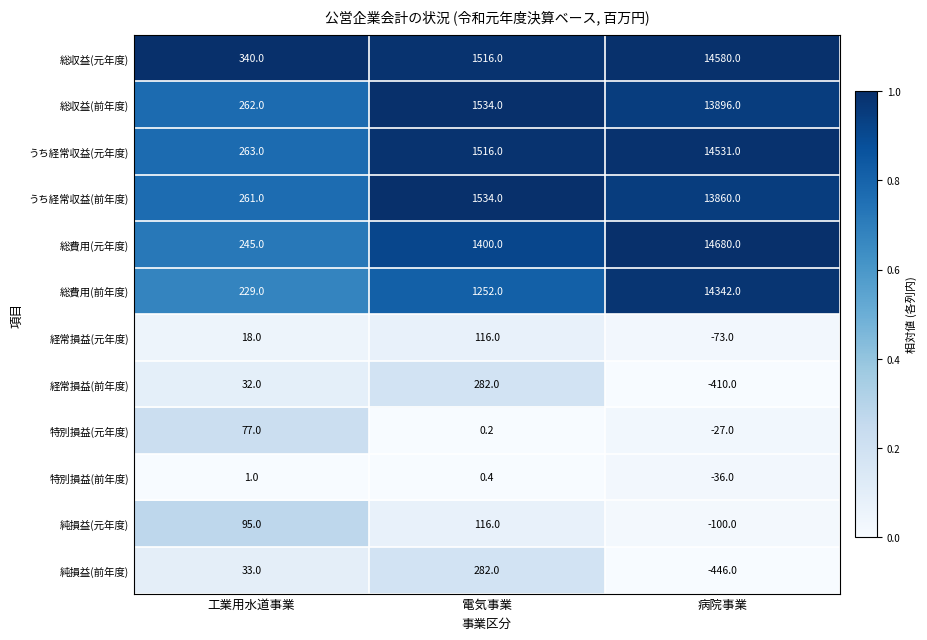

What is the difference between the second highest and minimum values in the 経常損益(元年度) series?

91.0